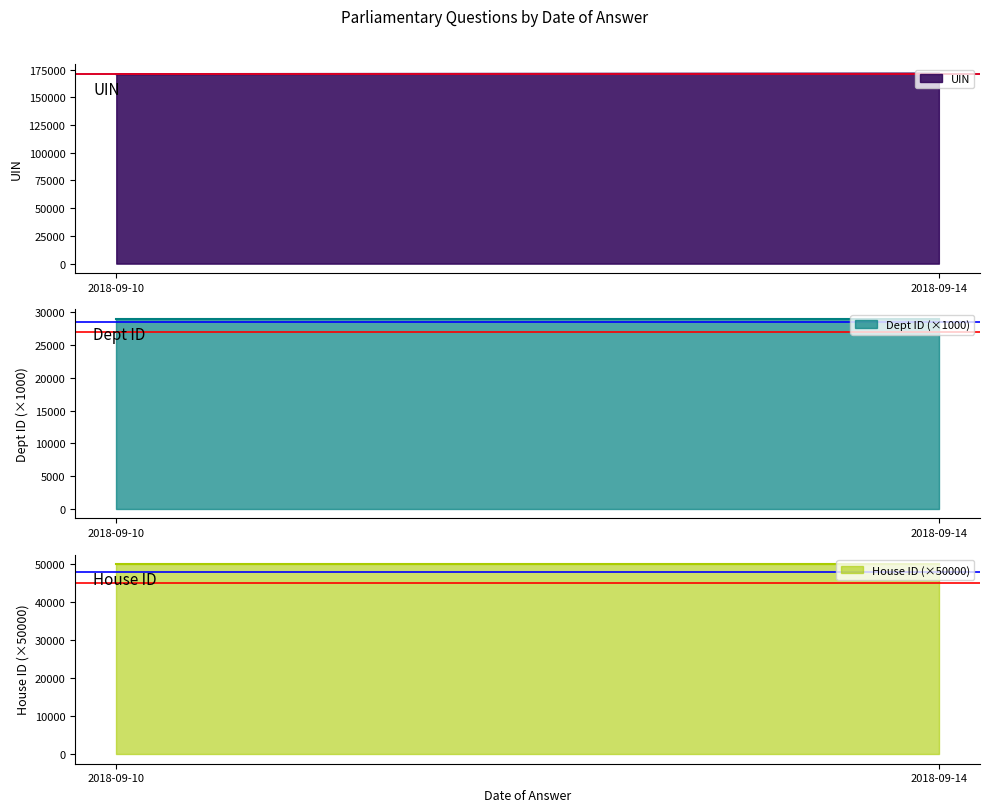

How many lines are shown in the chart?

3